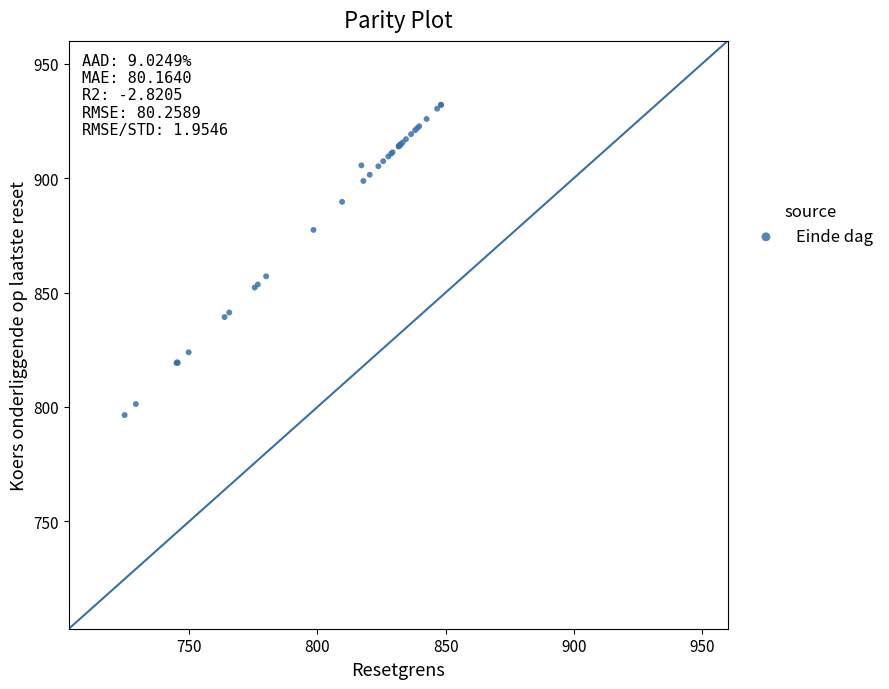

What Y value in the scatter plot is closest to 864?

857.1